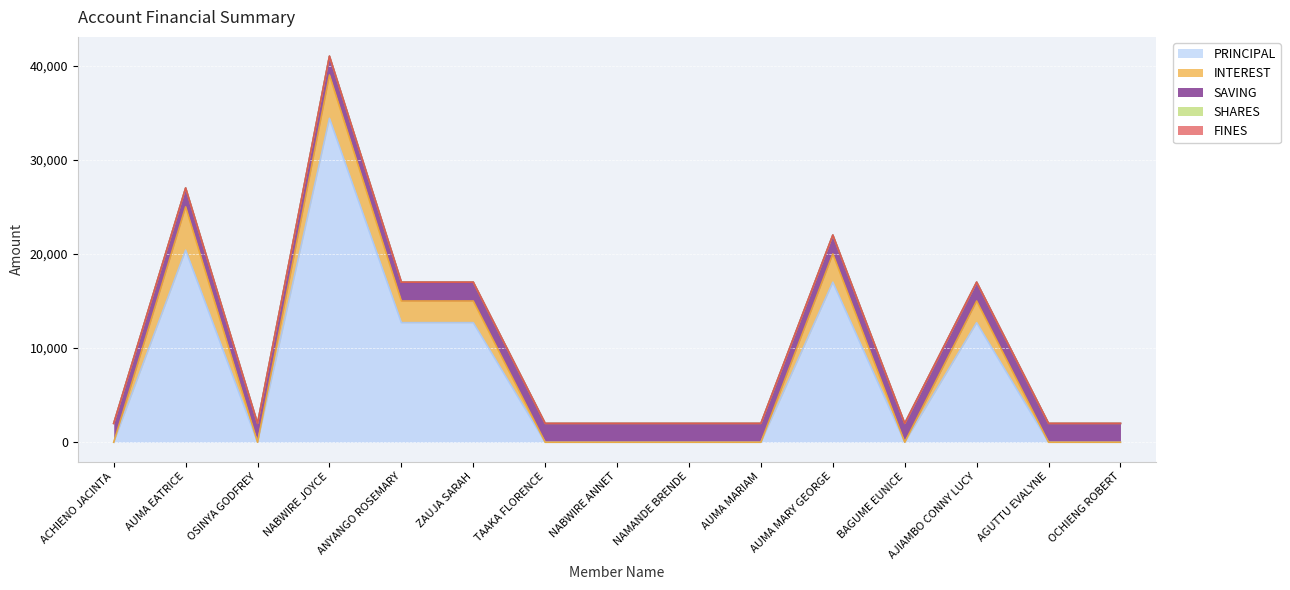

What is the total value across all series at TAAKA FLORENCE?

2000